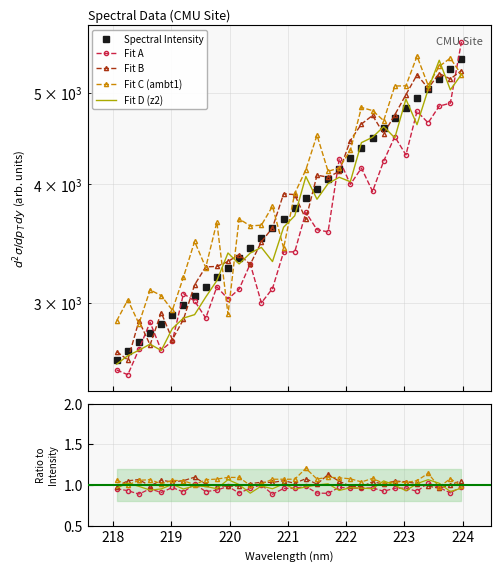

What is the change in value from 220.9264 to 223.2172?

+1251.2